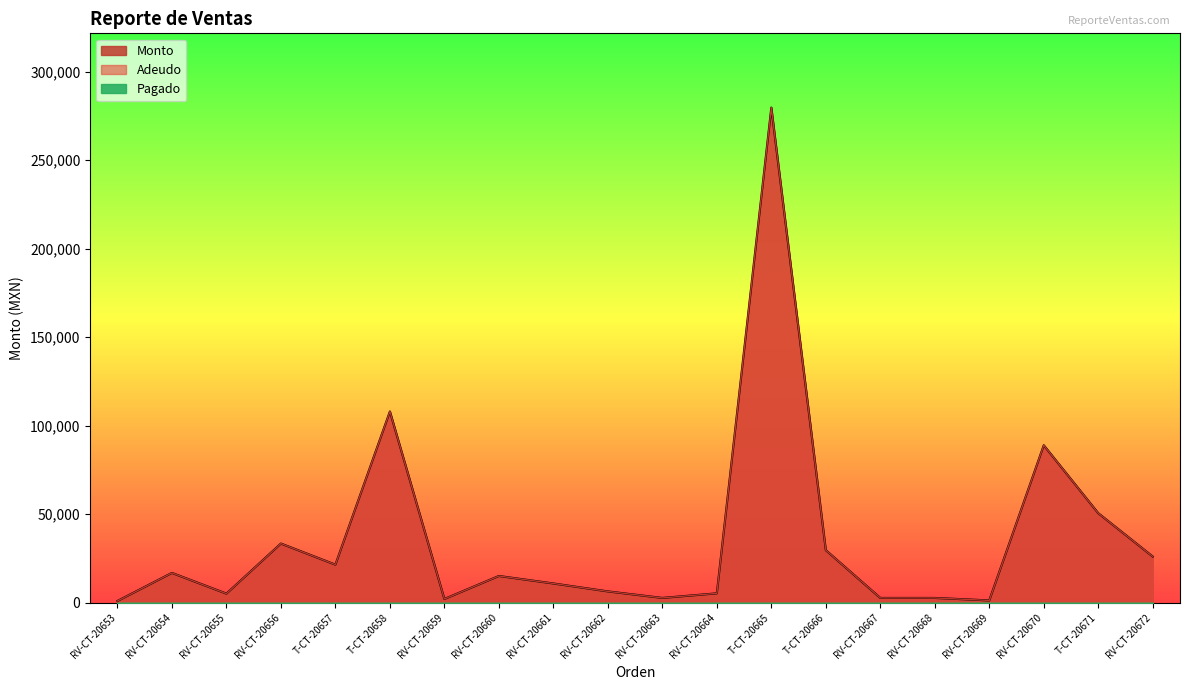

List the labels in order of Adeudo value, largest first.

T-CT-20665, T-CT-20658, RV-CT-20670, T-CT-20671, RV-CT-20656, T-CT-20666, RV-CT-20672, T-CT-20657, RV-CT-20654, RV-CT-20660, RV-CT-20661, RV-CT-20662, RV-CT-20664, RV-CT-20655, RV-CT-20663, RV-CT-20667, RV-CT-20668, RV-CT-20659, RV-CT-20669, RV-CT-20653